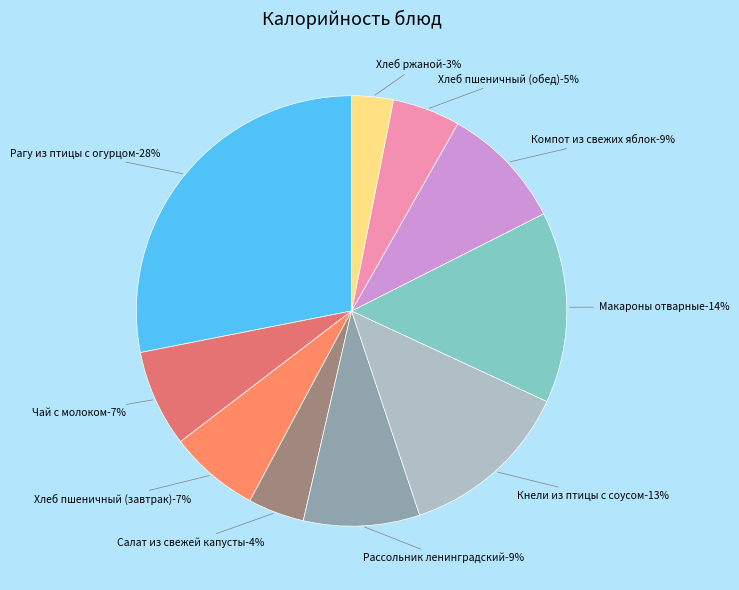

The Хлеб пшеничный (обед) slice represents 1% of the pie. True or false?

False